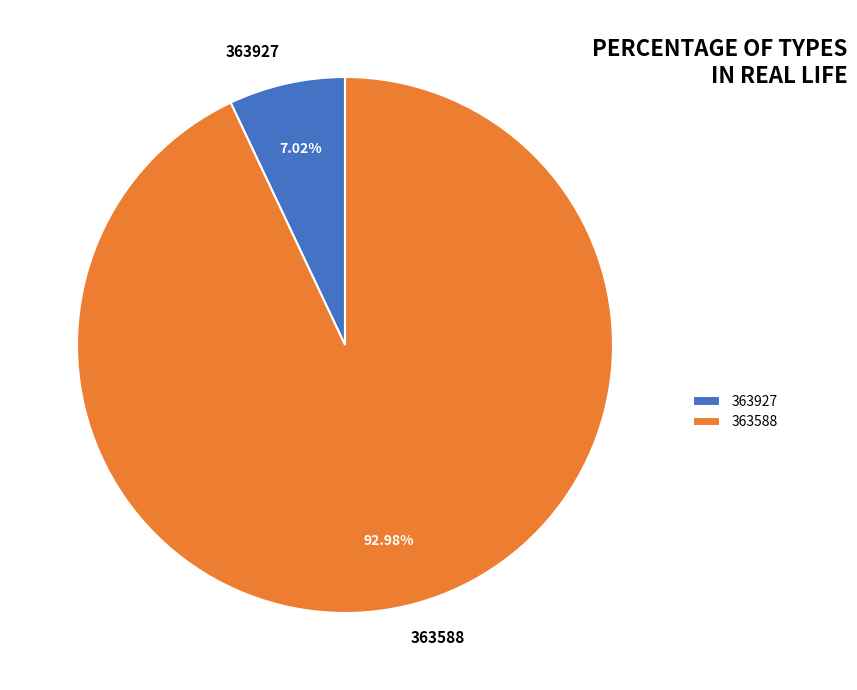

The 363588 slice represents 93% of the pie. True or false?

True